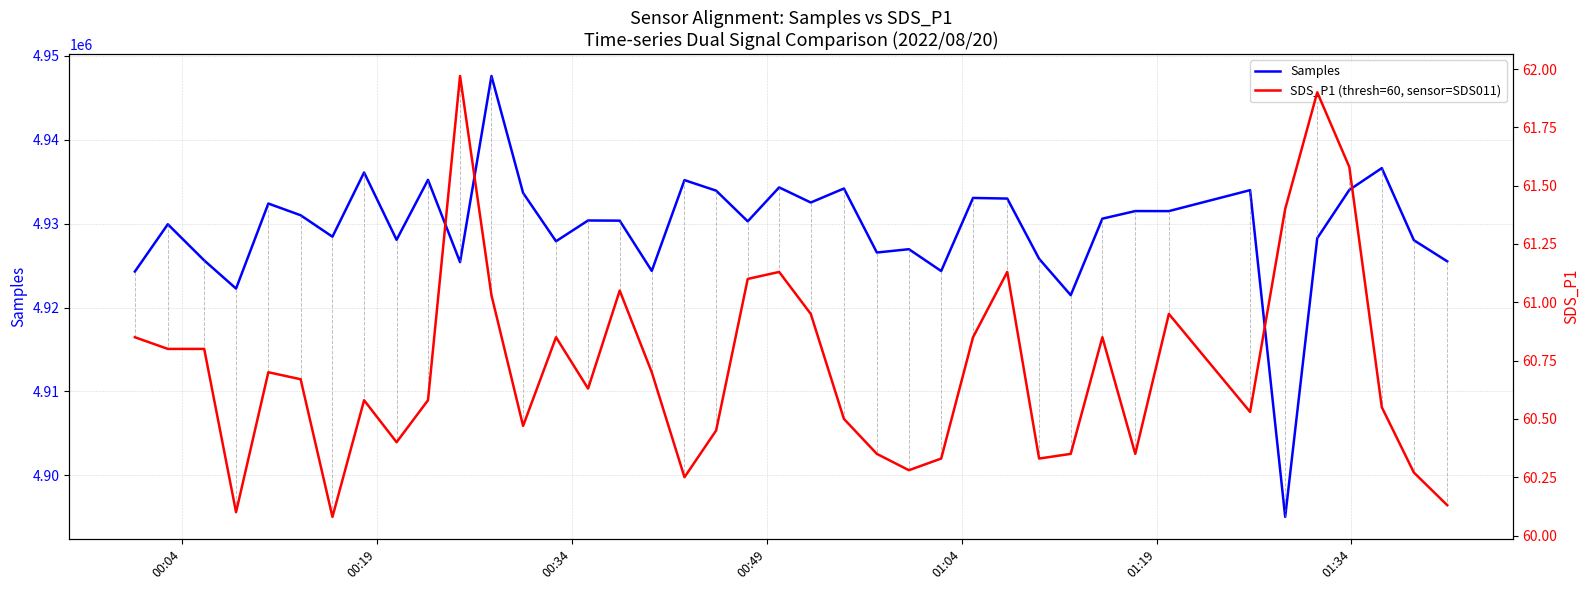

What are all the series names shown in the legend?

Samples, SDS_P1 (thresh=60, sensor=SDS011)